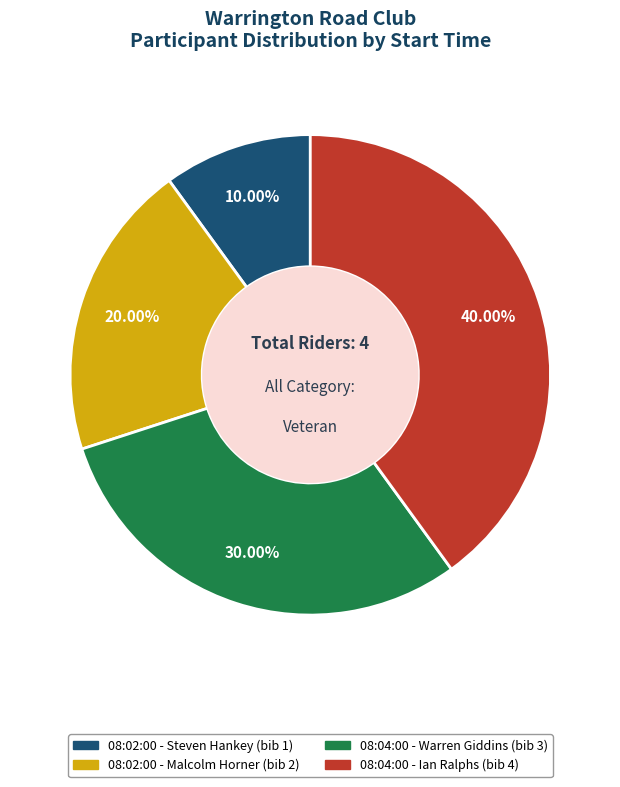

Count the number of slices in the pie.

4